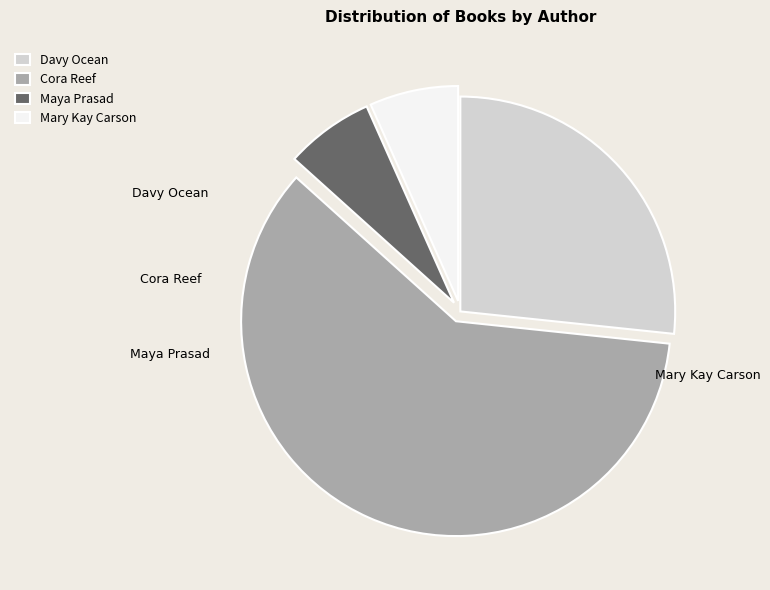

To the nearest percent, what is the difference between the largest and smallest slice percentages?

53%